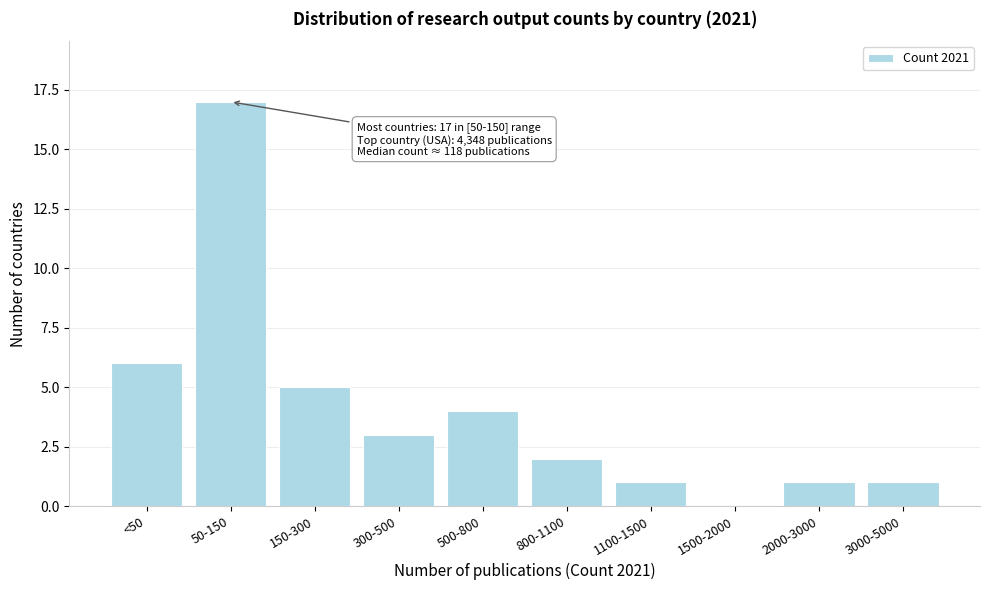

Reading left to right, transcribe all the data shown in this chart.

<50=6	50-150=17	150-300=5	300-500=3	500-800=4	800-1100=2	1100-1500=1	1500-2000=0	2000-3000=1	3000-5000=1